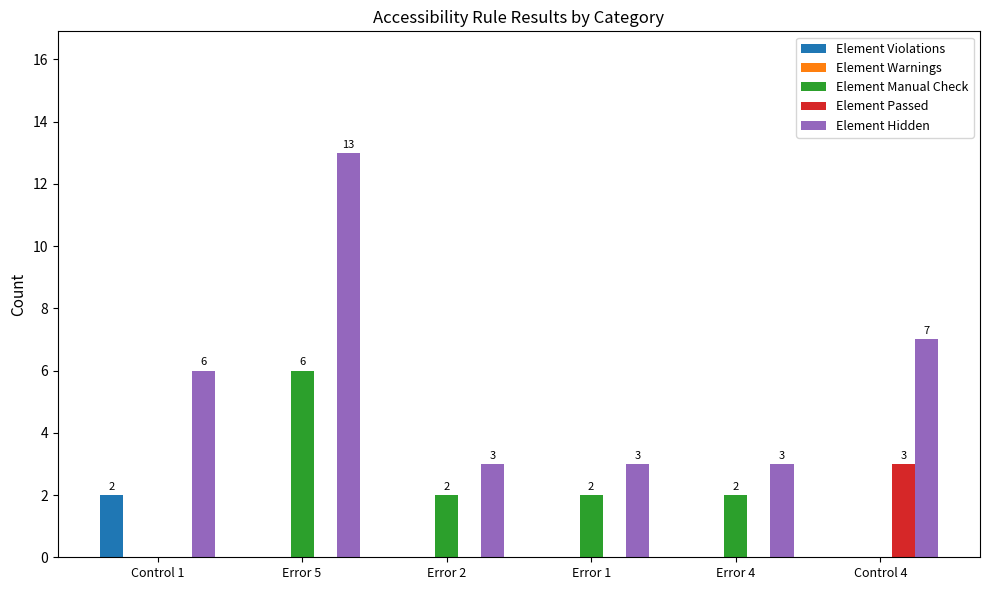

Which series has the largest total across all categories?

Element Hidden